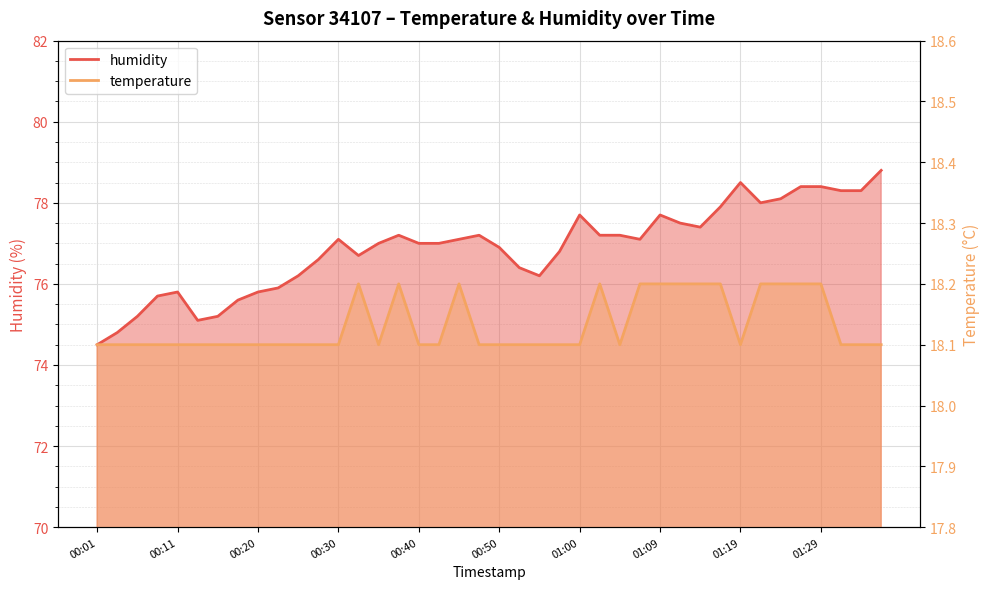

Where is the first local minimum for temperature?

00:35